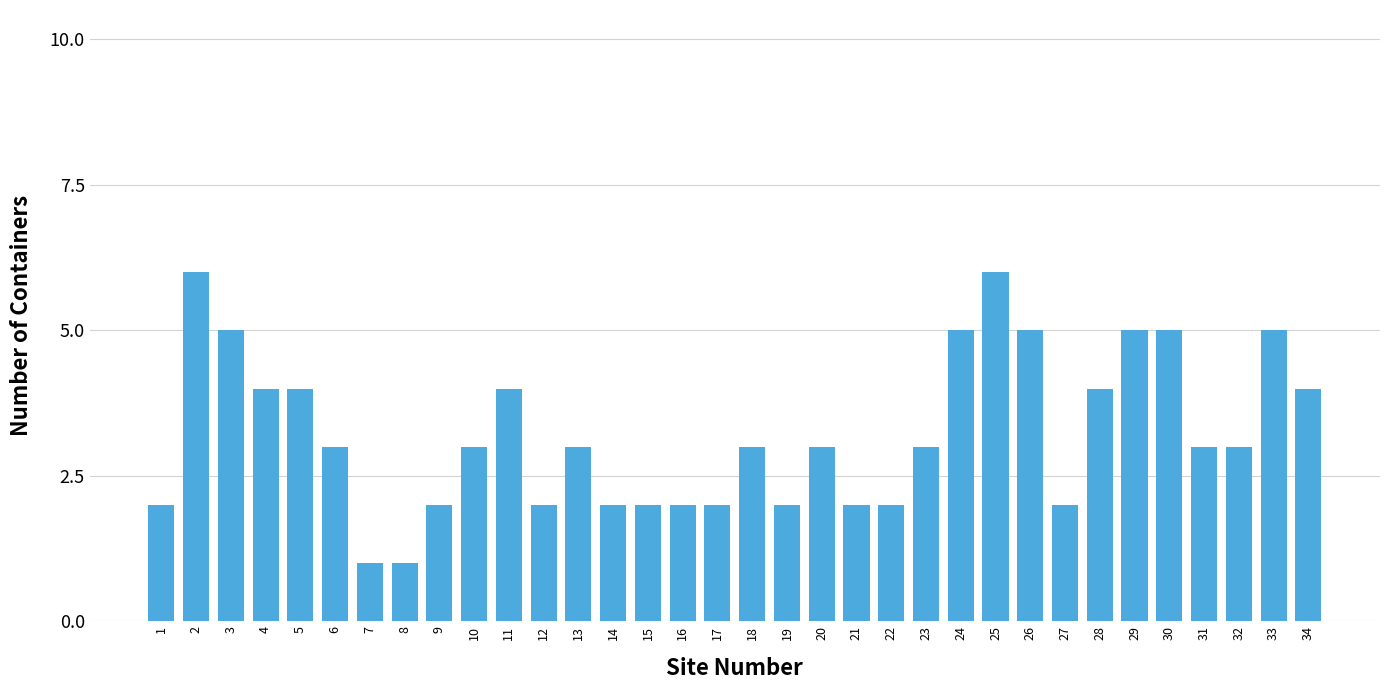

What is the maximum value shown in the chart?

6